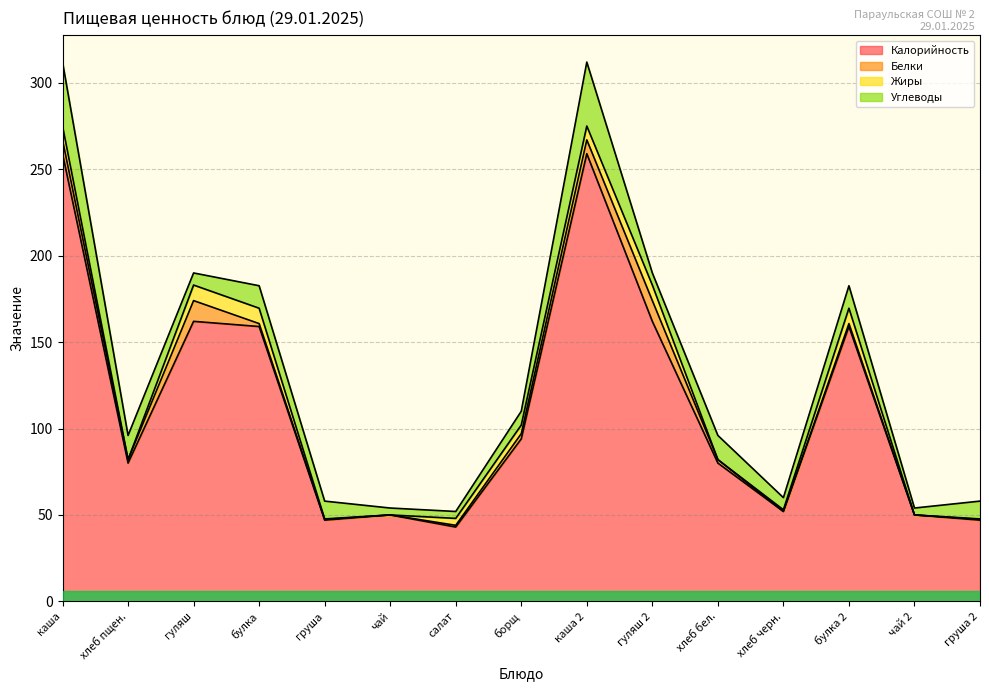

How many data points in Жиры are above 4?

7